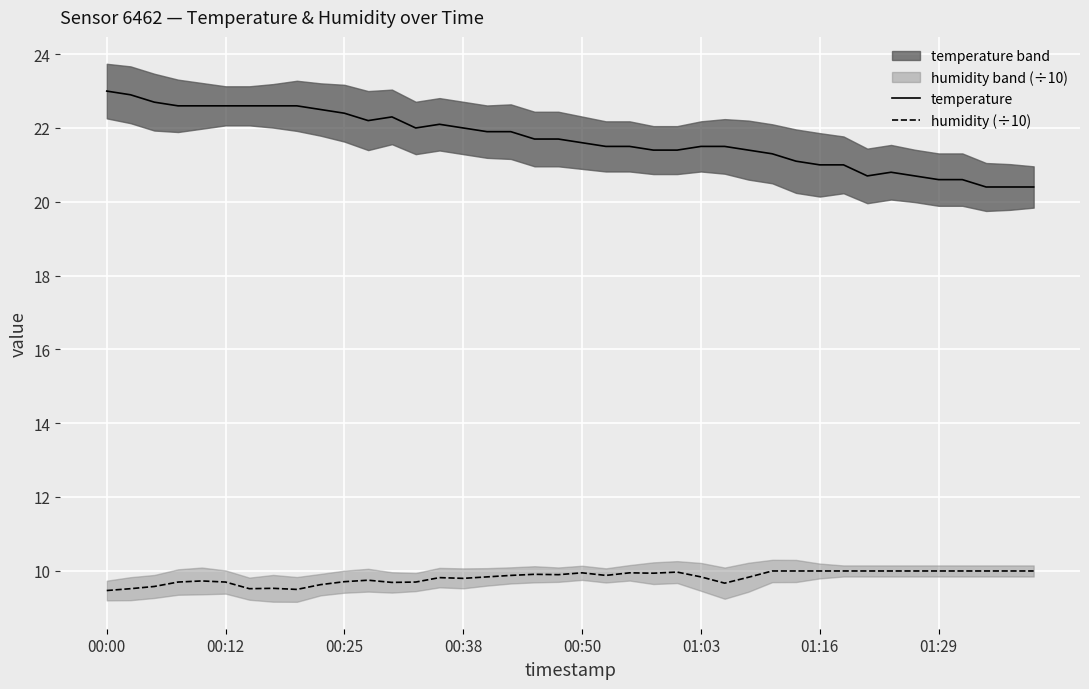

Reading left to right, extract all data points from this chart.

temperature: 23.0	22.9	22.7	22.6	22.6	22.6	22.6	22.6	22.6	22.5	22.4	22.2	22.3	22.0	22.1	22.0	21.9	21.9	21.7	21.7	21.6	21.5	21.5	21.4	21.4	21.5	21.5	21.4	21.3	21.1	21.0	21.0	20.7	20.8	20.7	20.6	20.6	20.4	20.4	20.4
humidity (÷10): 9.5	9.5	9.6	9.7	9.7	9.7	9.5	9.5	9.5	9.6	9.7	9.7	9.7	9.7	9.8	9.8	9.8	9.9	9.9	9.9	9.9	9.9	9.9	9.9	10.0	9.8	9.7	9.8	10.0	10.0	10.0	10.0	10.0	10.0	10.0	10.0	10.0	10.0	10.0	10.0